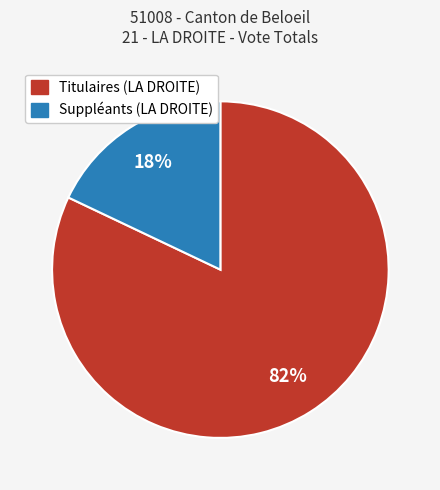

To the nearest percent, what is the combined percentage of Titulaires (LA DROITE) and Suppléants (LA DROITE)?

100%